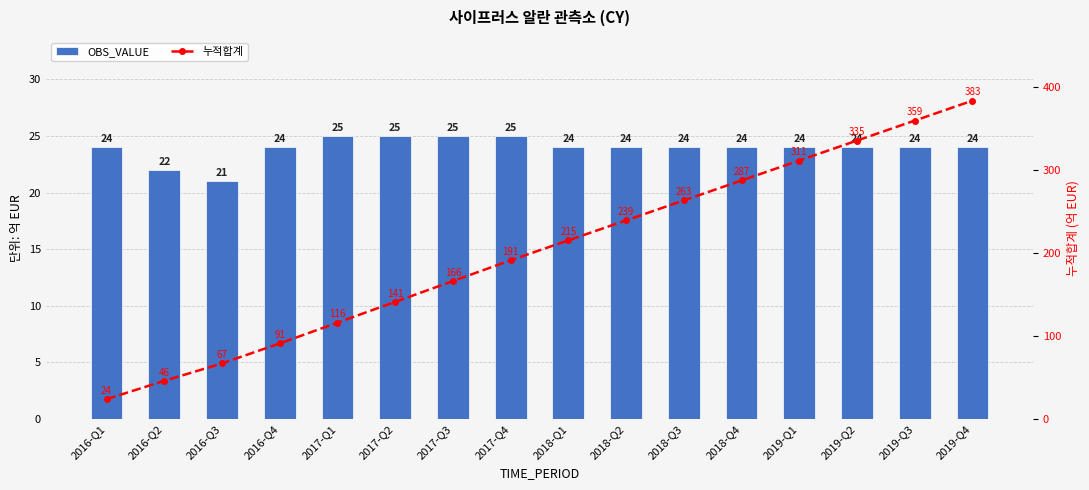

How many data points does each series have?

16